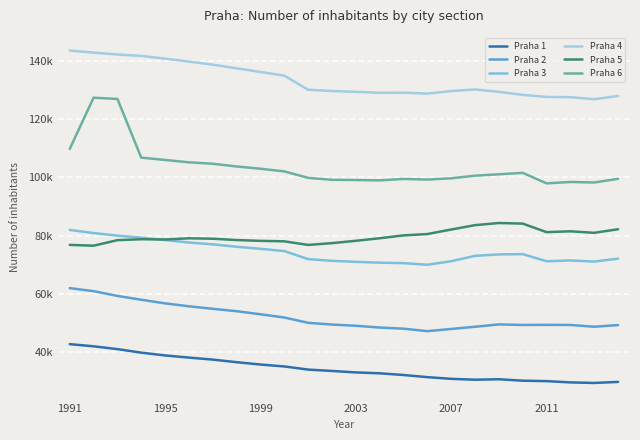

How many interior local valleys does the Praha 3 series have?

3